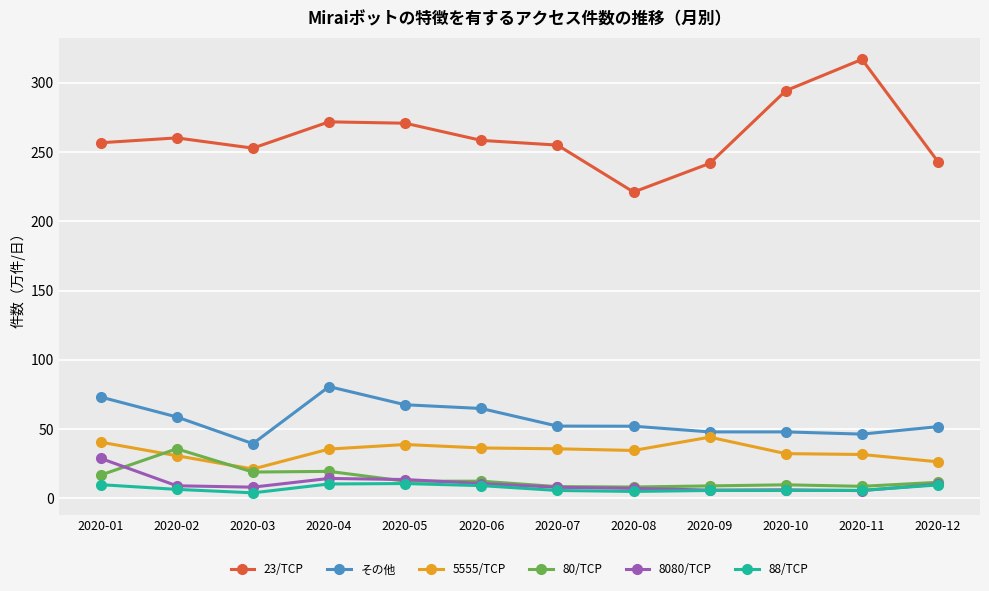

What is the difference between the 5555/TCP values at 2020-05 and 2020-03?

17.7